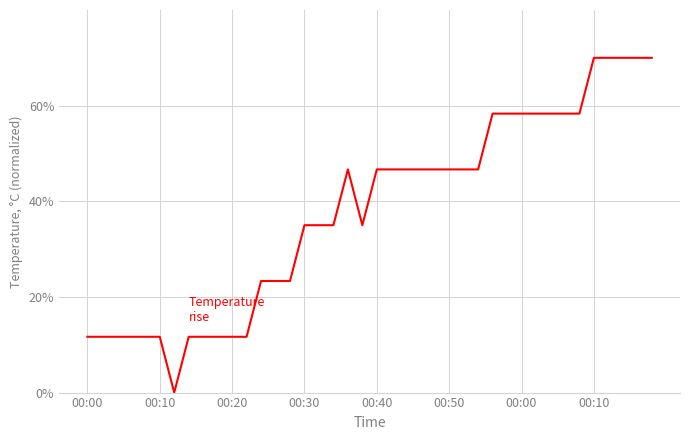

Reading left to right, list all the values displayed in this chart.

11.7	11.7	11.7	11.7	11.7	11.7	0.0	11.7	11.7	11.7	11.7	11.7	23.3	23.3	23.3	35.0	35.0	35.0	46.7	35.0	46.7	46.7	46.7	46.7	46.7	46.7	46.7	46.7	58.3	58.3	58.3	58.3	58.3	58.3	58.3	70.0	70.0	70.0	70.0	70.0